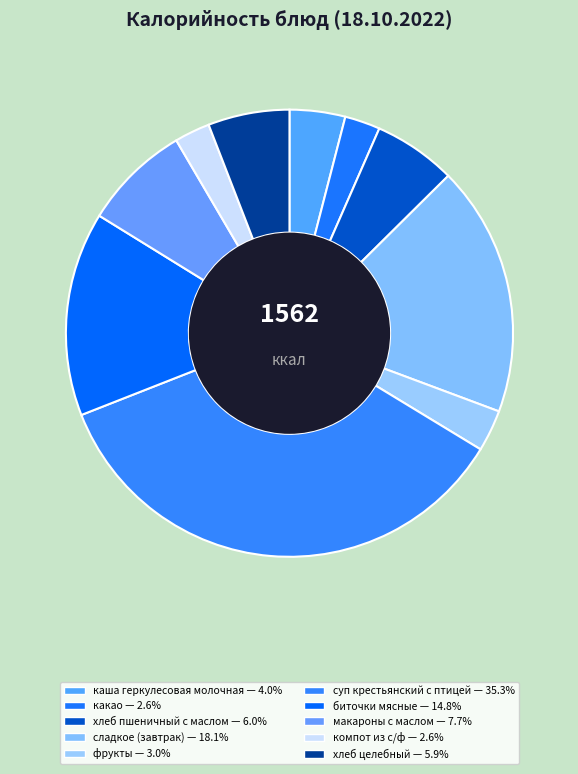

How many slices are in this pie chart?

10